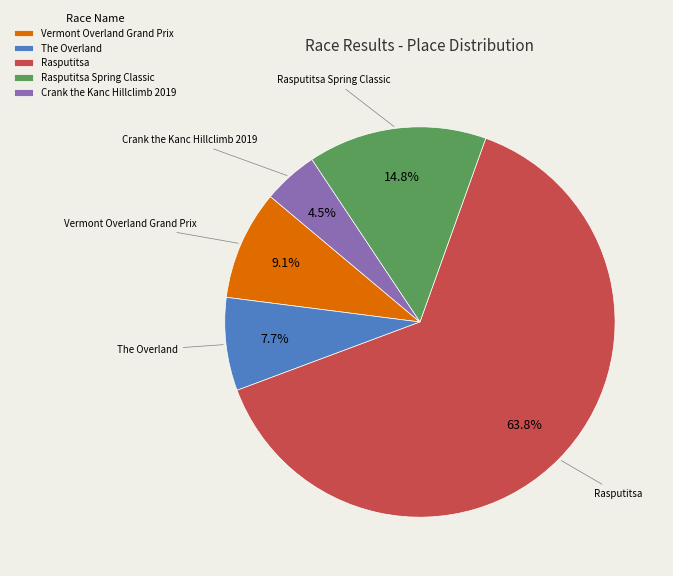

How many segments does this pie chart have?

5